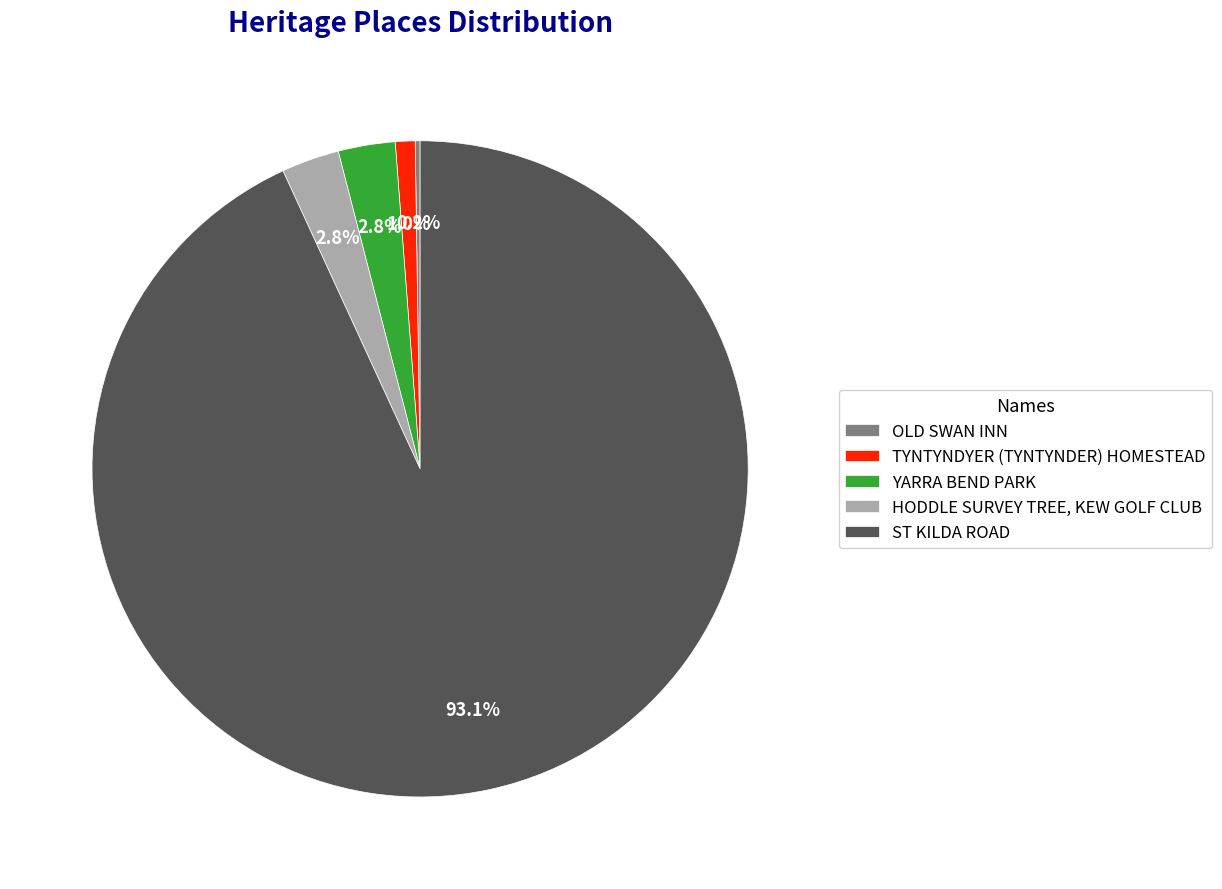

Is the sum of TYNTYNDYER (TYNTYNDER) HOMESTEAD and ST KILDA ROAD greater than half?

Yes